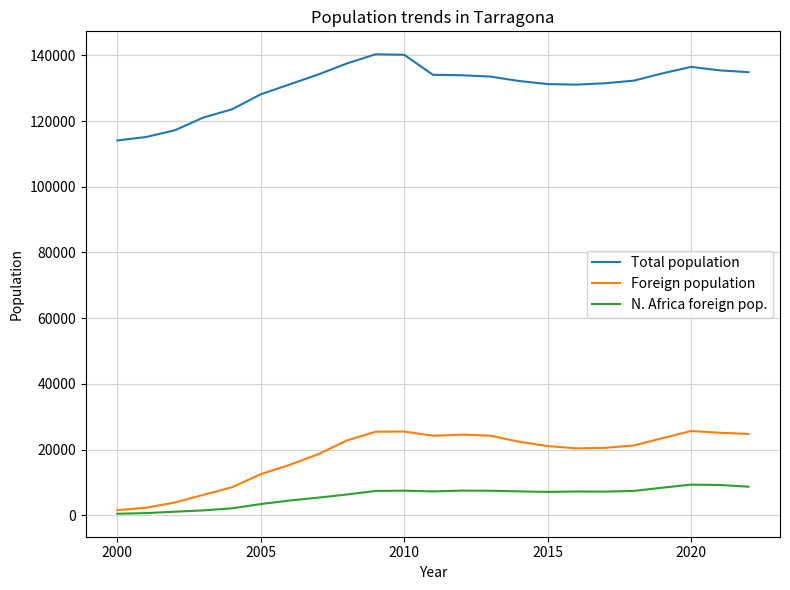

In Total population, how many points are higher than both neighbors (excluding endpoints)?

2